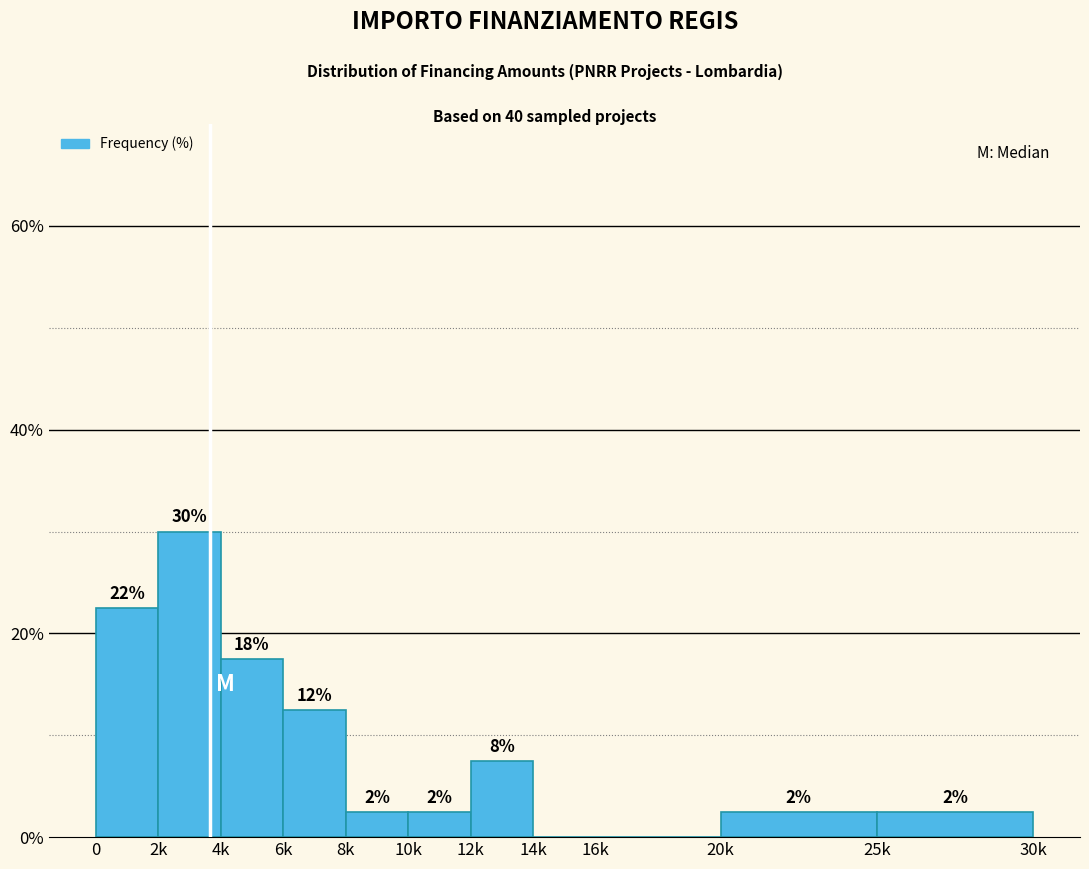

Are the bars horizontal?

No